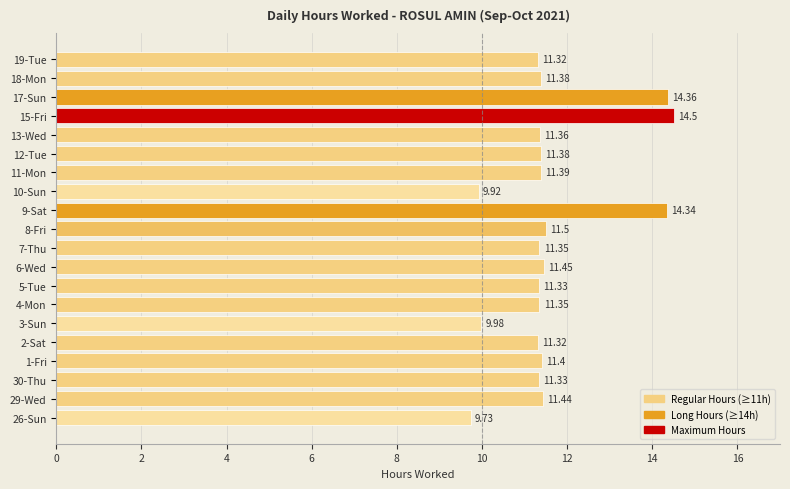

What is the sum of all values?

232.1